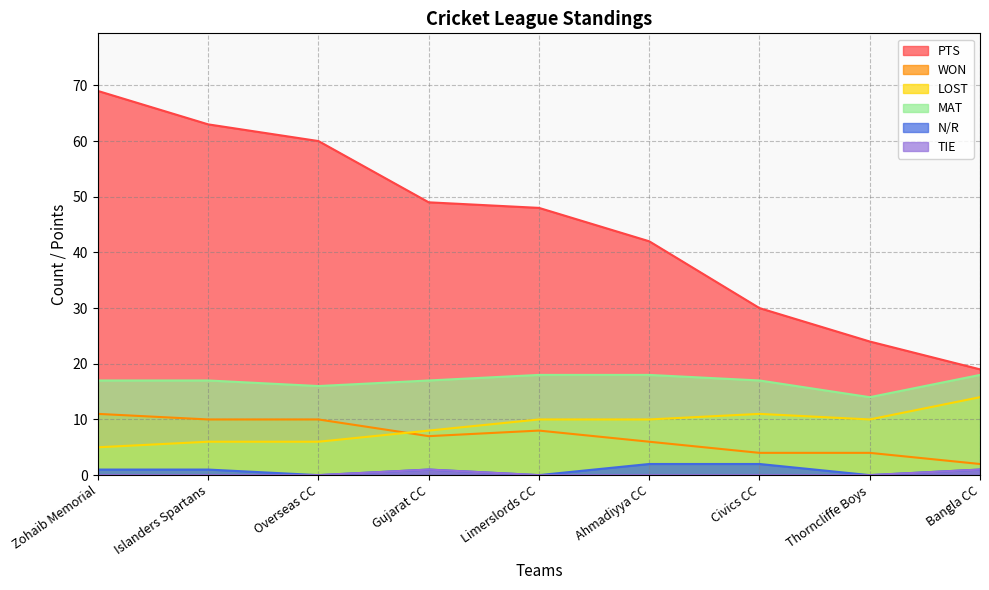

What is the label of the 6th point from the right?

Gujarat CC